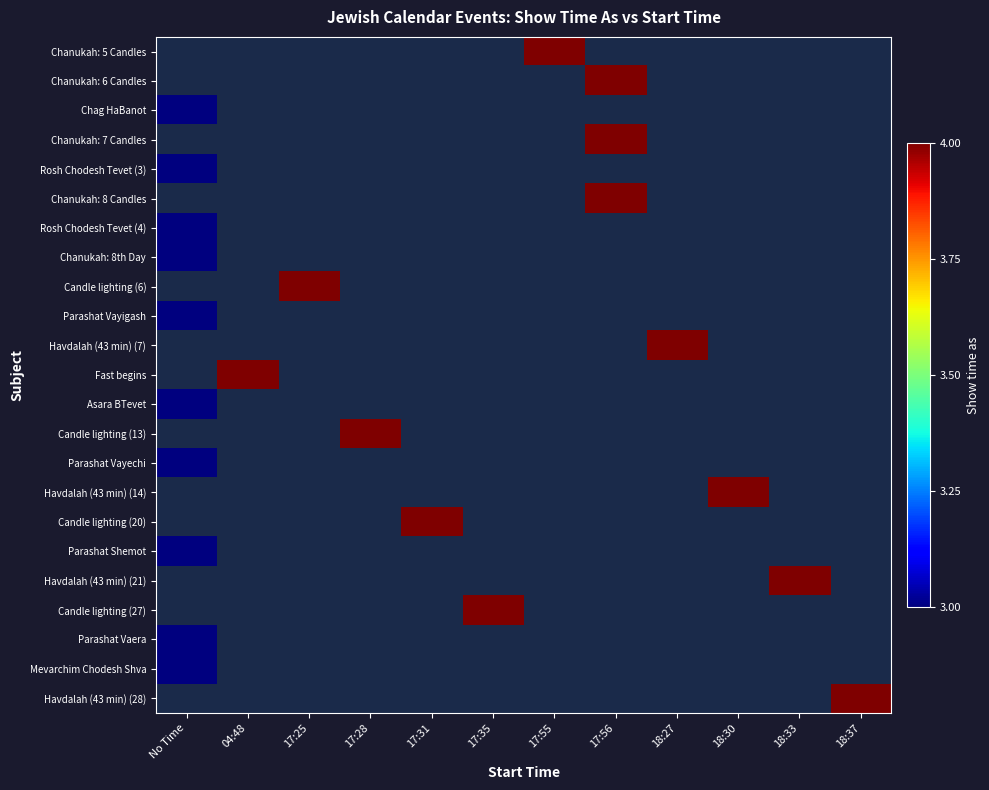

Rank the categories by Chag HaBanot value from lowest to highest.

No Time, 04:48, 17:25, 17:28, 17:31, 17:35, 17:55, 17:56, 18:27, 18:30, 18:33, 18:37